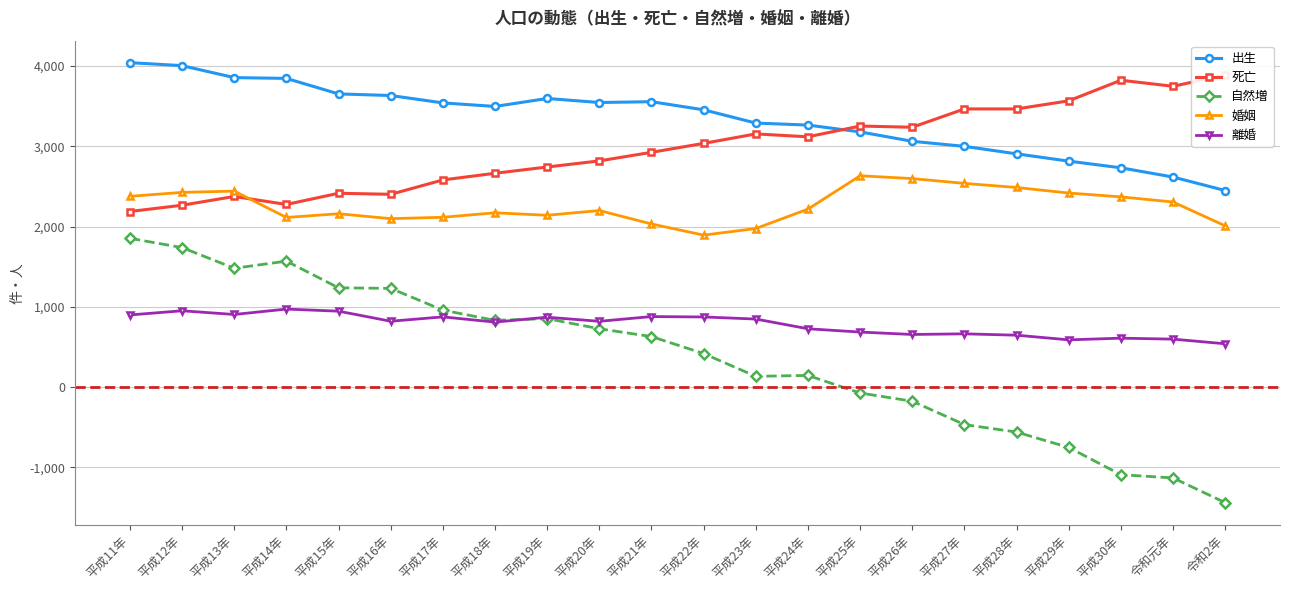

Reading left to right, list all the values displayed in this chart.

出生: 平成11年=4040	平成12年=4003	平成13年=3854	平成14年=3844	平成15年=3651	平成16年=3631	平成17年=3539	平成18年=3495	平成19年=3594	平成20年=3544	平成21年=3554	平成22年=3453	平成23年=3288	平成24年=3263	平成25年=3178	平成26年=3061	平成27年=2998	平成28年=2905	平成29年=2814	平成30年=2731	令和元年=2616	令和2年=2448
死亡: 平成11年=2187	平成12年=2265	平成13年=2374	平成14年=2275	平成15年=2414	平成16年=2401	平成17年=2580	平成18年=2663	平成19年=2741	平成20年=2817	平成21年=2924	平成22年=3035	平成23年=3153	平成24年=3117	平成25年=3251	平成26年=3236	平成27年=3464	平成28年=3464	平成29年=3565	平成30年=3821	令和元年=3746	令和2年=3886
自然増: 平成11年=1853	平成12年=1738	平成13年=1480	平成14年=1569	平成15年=1237	平成16年=1230	平成17年=959	平成18年=832	平成19年=853	平成20年=727	平成21年=630	平成22年=418	平成23年=135	平成24年=146	平成25年=-73	平成26年=-175	平成27年=-466	平成28年=-559	平成29年=-751	平成30年=-1090	令和元年=-1130	令和2年=-1438
婚姻: 平成11年=2376	平成12年=2425	平成13年=2441	平成14年=2113	平成15年=2159	平成16年=2098	平成17年=2115	平成18年=2171	平成19年=2140	平成20年=2199	平成21年=2032	平成22年=1893	平成23年=1975	平成24年=2217	平成25年=2632	平成26年=2597	平成27年=2537	平成28年=2486	平成29年=2417	平成30年=2369	令和元年=2305	令和2年=2008
離婚: 平成11年=899	平成12年=951	平成13年=905	平成14年=972	平成15年=946	平成16年=821	平成17年=875	平成18年=810	平成19年=871	平成20年=820	平成21年=879	平成22年=874	平成23年=848	平成24年=727	平成25年=686	平成26年=656	平成27年=664	平成28年=647	平成29年=589	平成30年=610	令和元年=598	令和2年=540